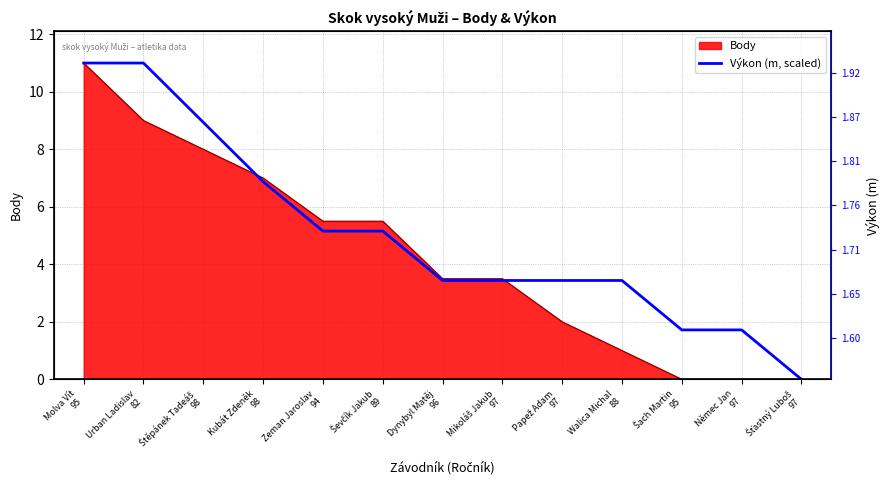

What is the difference between the maximum and minimum values?

11.0